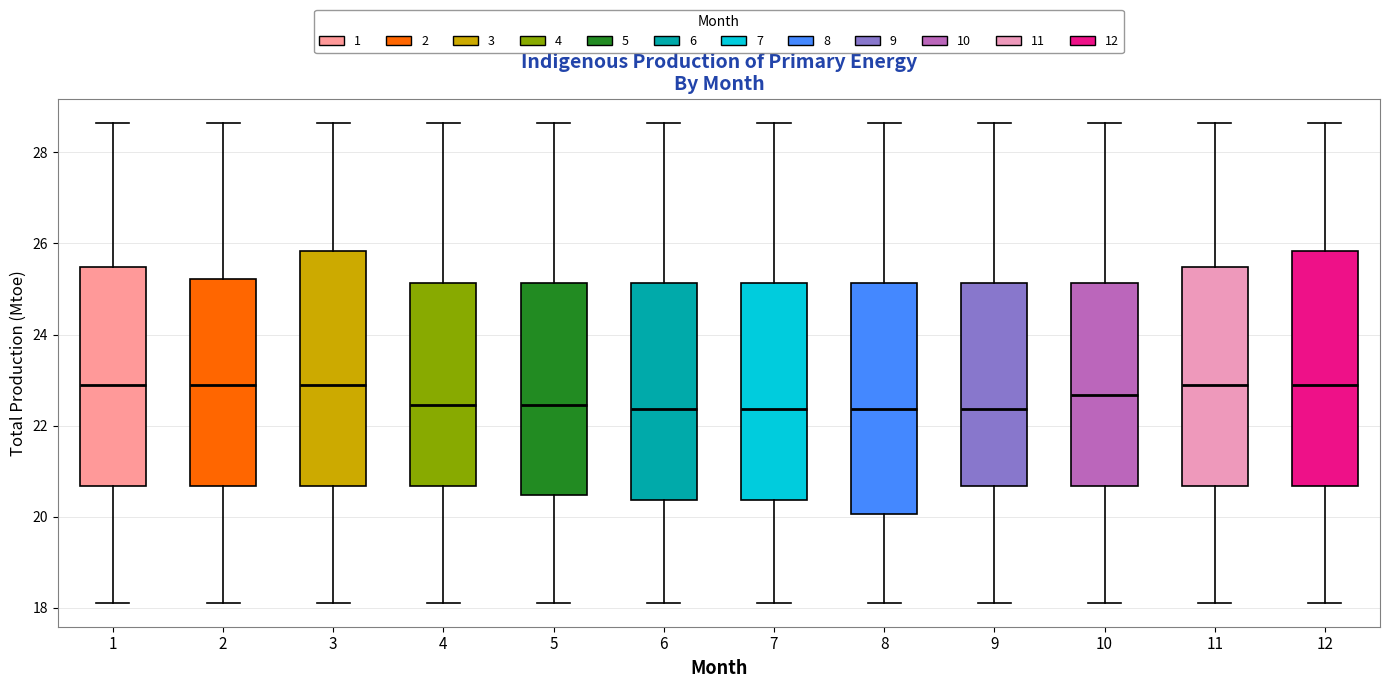

Where does the lower whisker of the box at x = 4 end on the y-axis? The values are not printed on the chart, so give them approximately, as read against the axis.

18.2